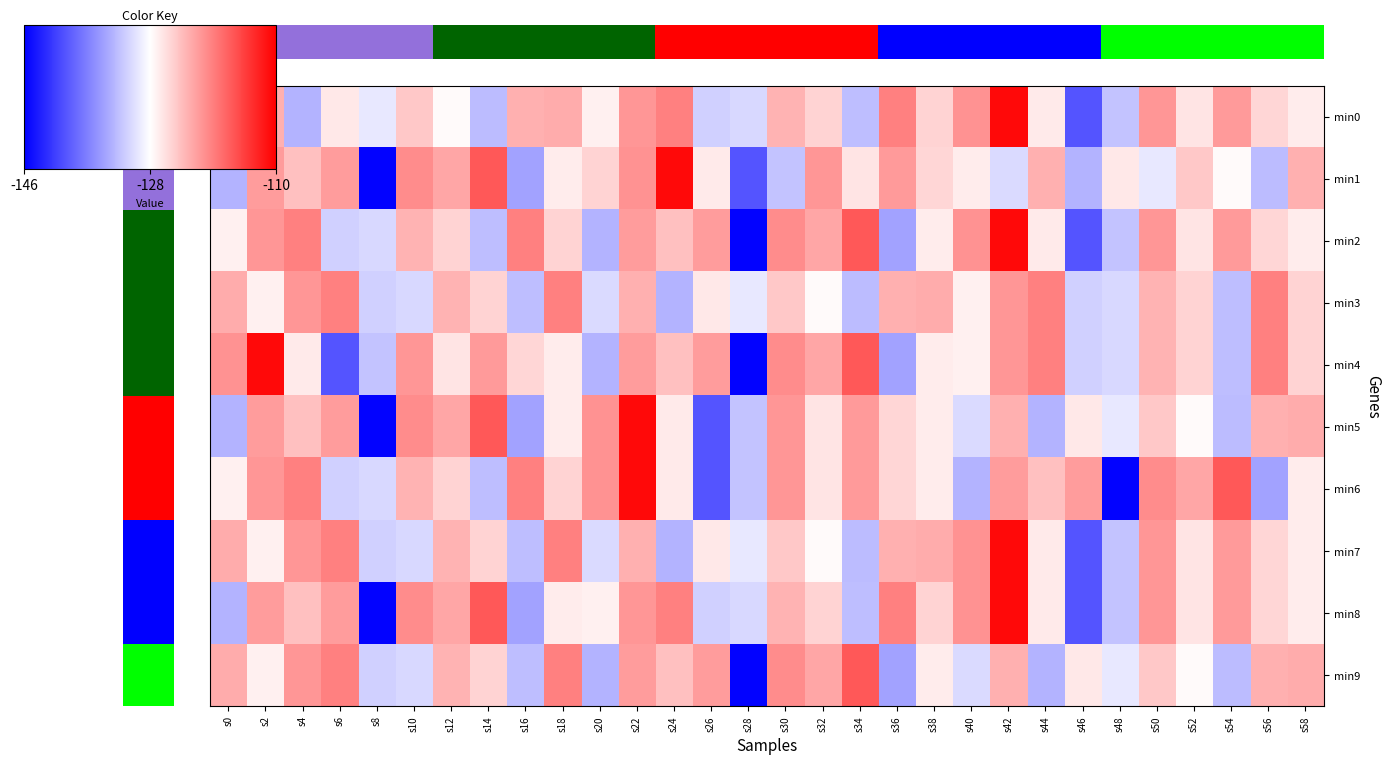

At which category is the sum across all series the highest?

s42